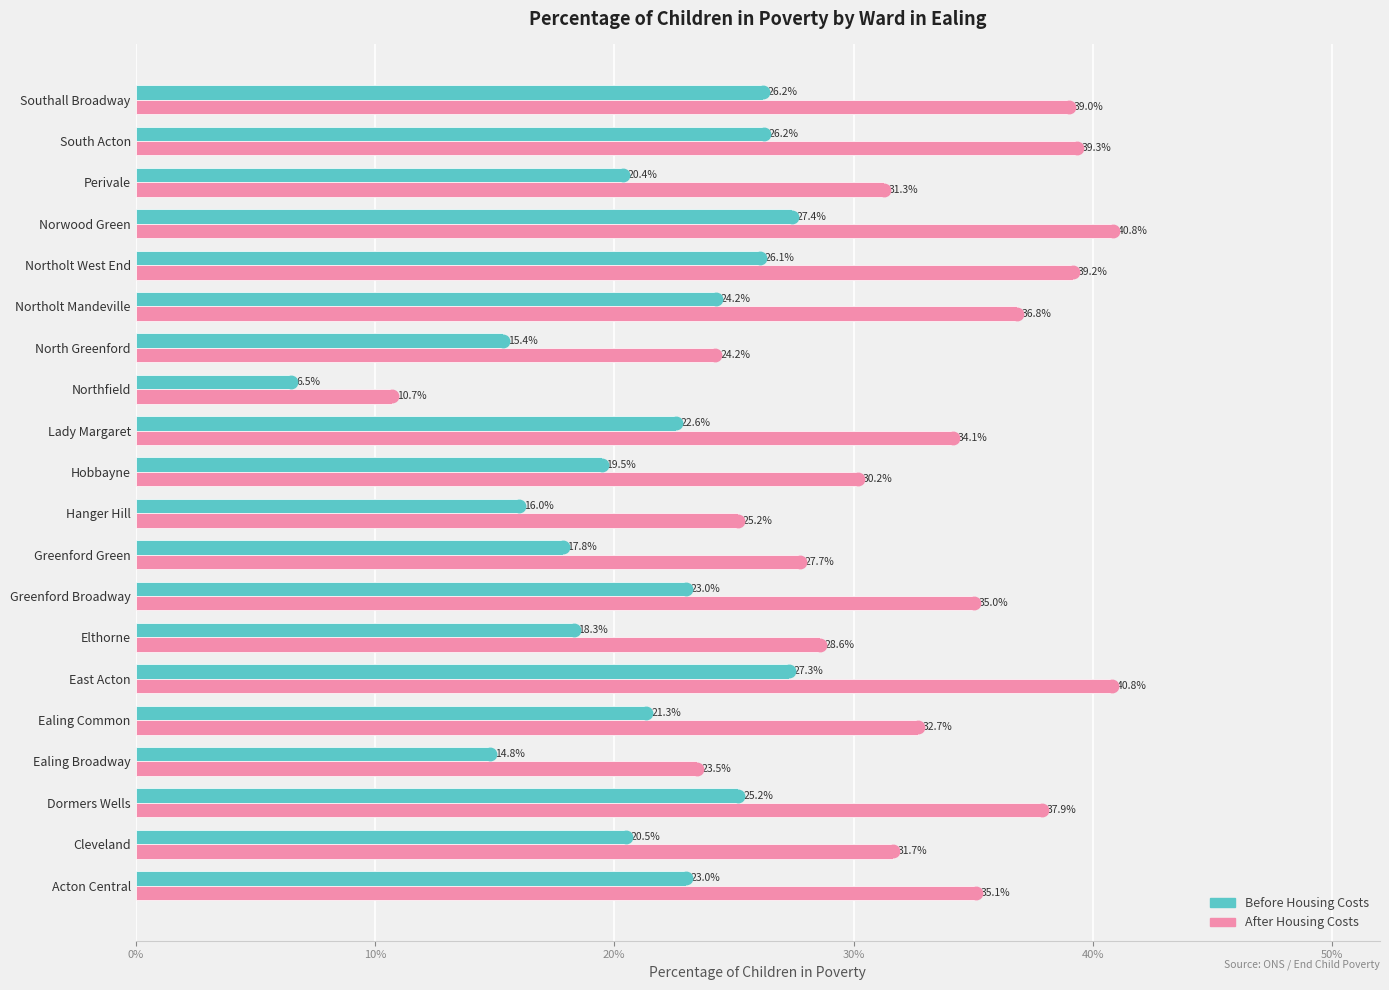

Is the value of After Housing Costs at Southall Broadway greater than the value of Before Housing Costs at Norwood Green?

Yes